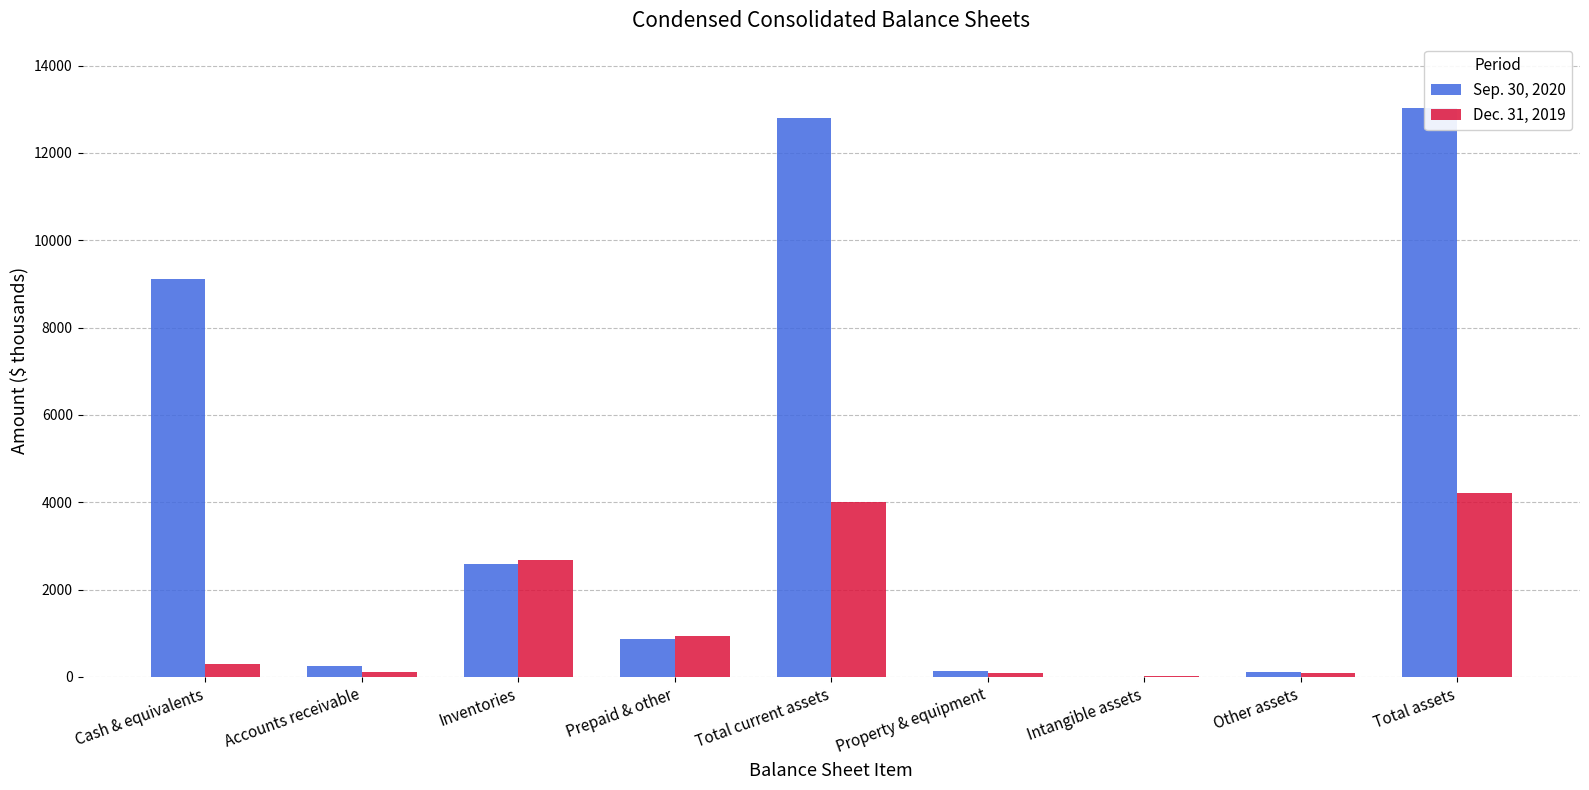

Reading left to right, transcribe all the data shown in this chart.

Sep. 30, 2020: 9104	246	2576	863	12789	125	3	109	13026
Dec. 31, 2019: 298	108	2666	944	4016	84	28	94	4222